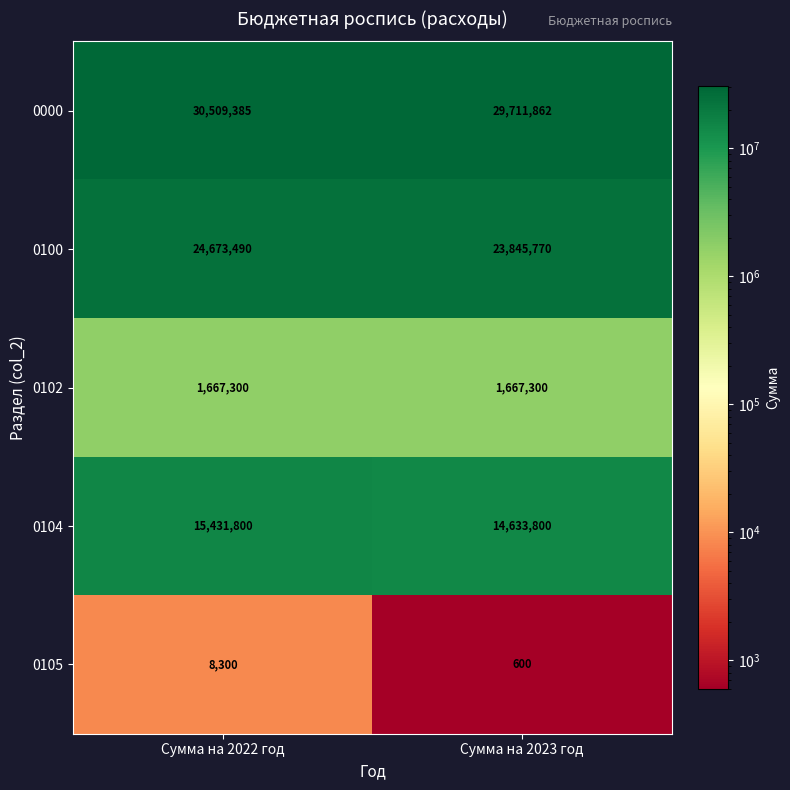

What is the difference between the highest and lowest values at Сумма на 2022 год?

30501085